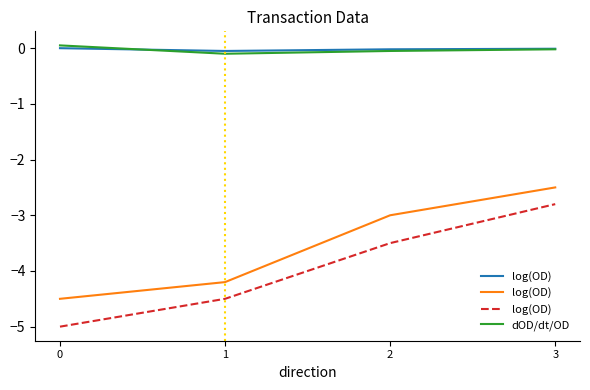

What is the approximate value of log(OD) at 3?

-2.8